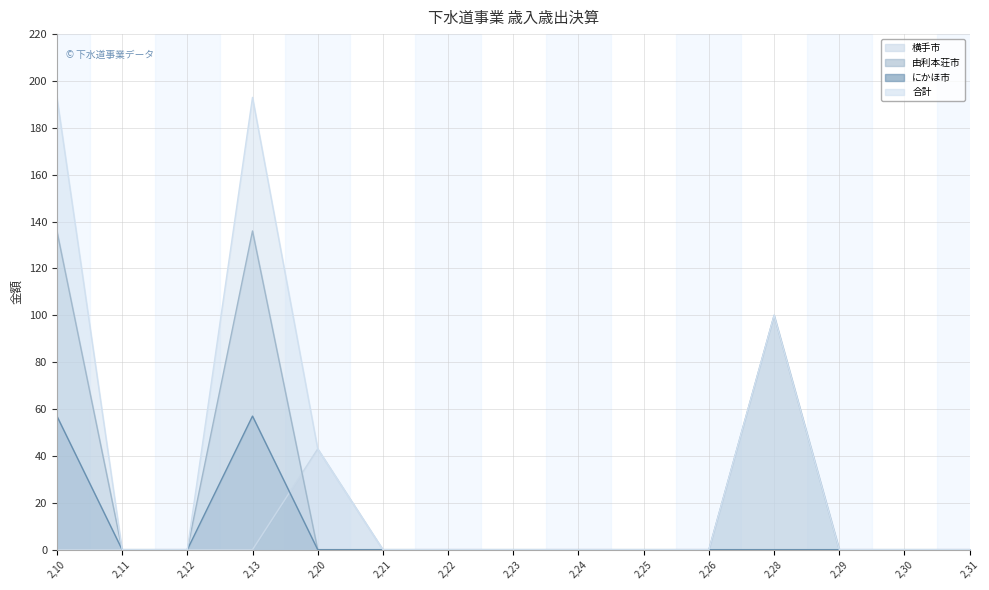

Is the value of 由利本荘市 at 2,20 greater than the value of 合計 at 2,21?

No